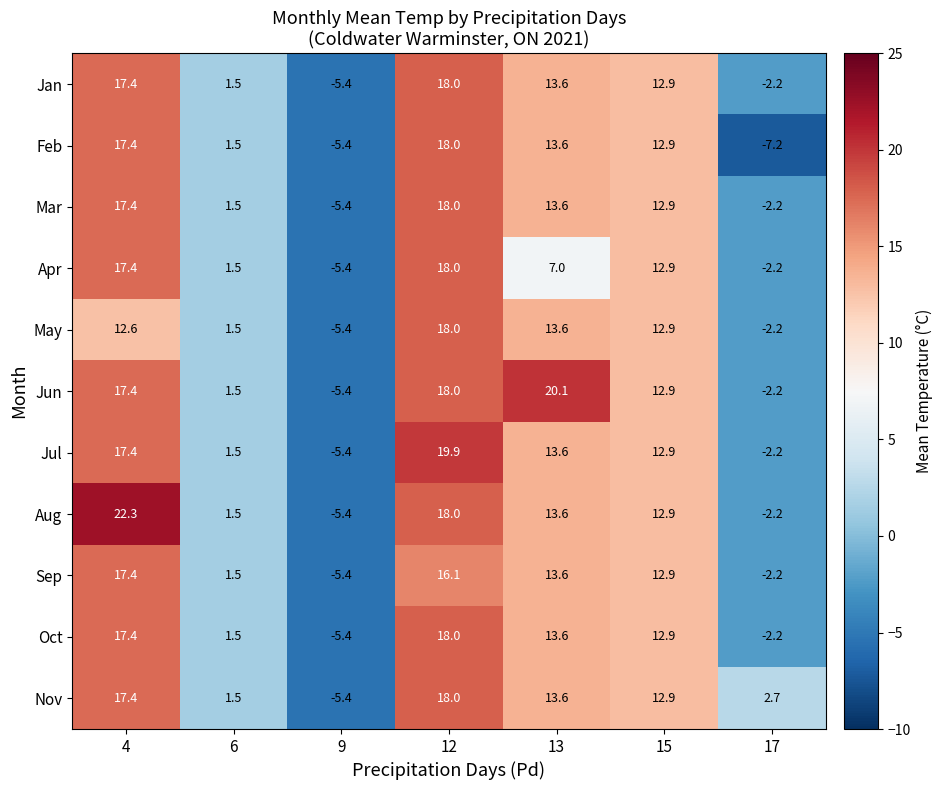

Which category has the highest value across all series?

4